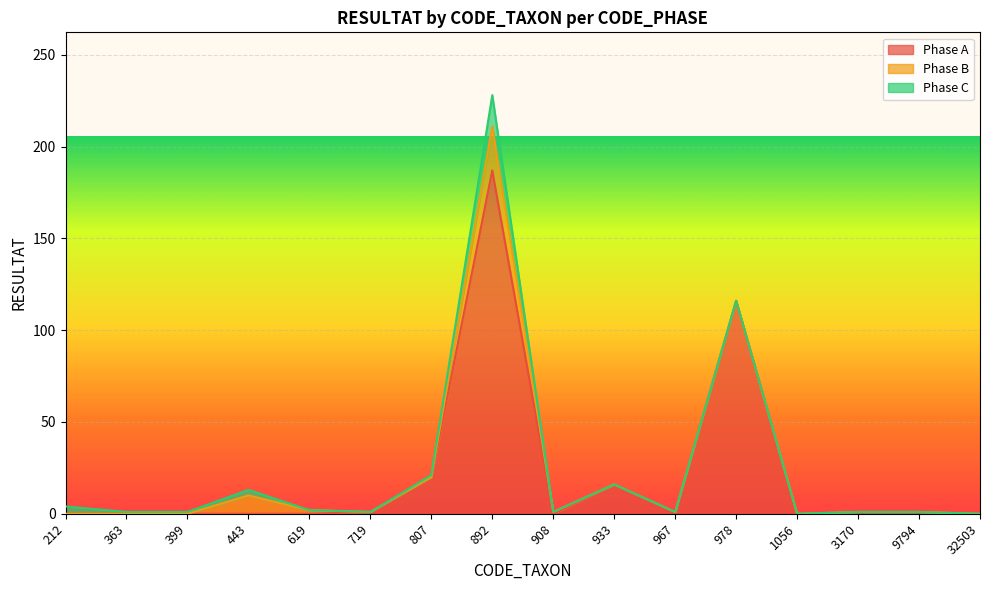

Reading right to left, extract all data points from this chart.

Phase A: 32503=0	9794=1	3170=1	1056=0	978=116	967=1	933=16	908=0	892=187	807=20	719=1	619=0	443=0	399=0	363=0	212=0
Phase B: 32503=0	9794=0	3170=0	1056=0	978=0	967=0	933=0	908=1	892=24	807=0	719=0	619=2	443=10	399=0	363=0	212=0
Phase C: 32503=0	9794=0	3170=0	1056=0	978=0	967=0	933=0	908=0	892=17	807=1	719=0	619=0	443=3	399=1	363=1	212=4